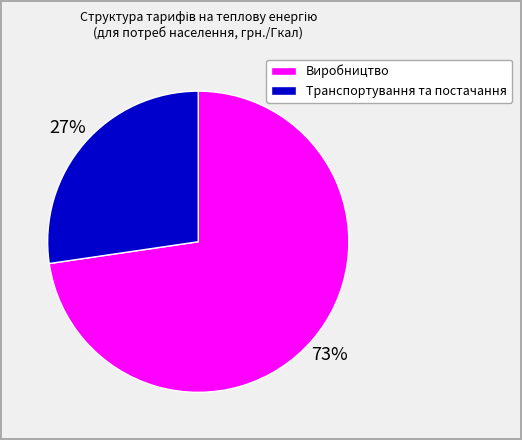

To the nearest percent, what is the average slice percentage?

50%